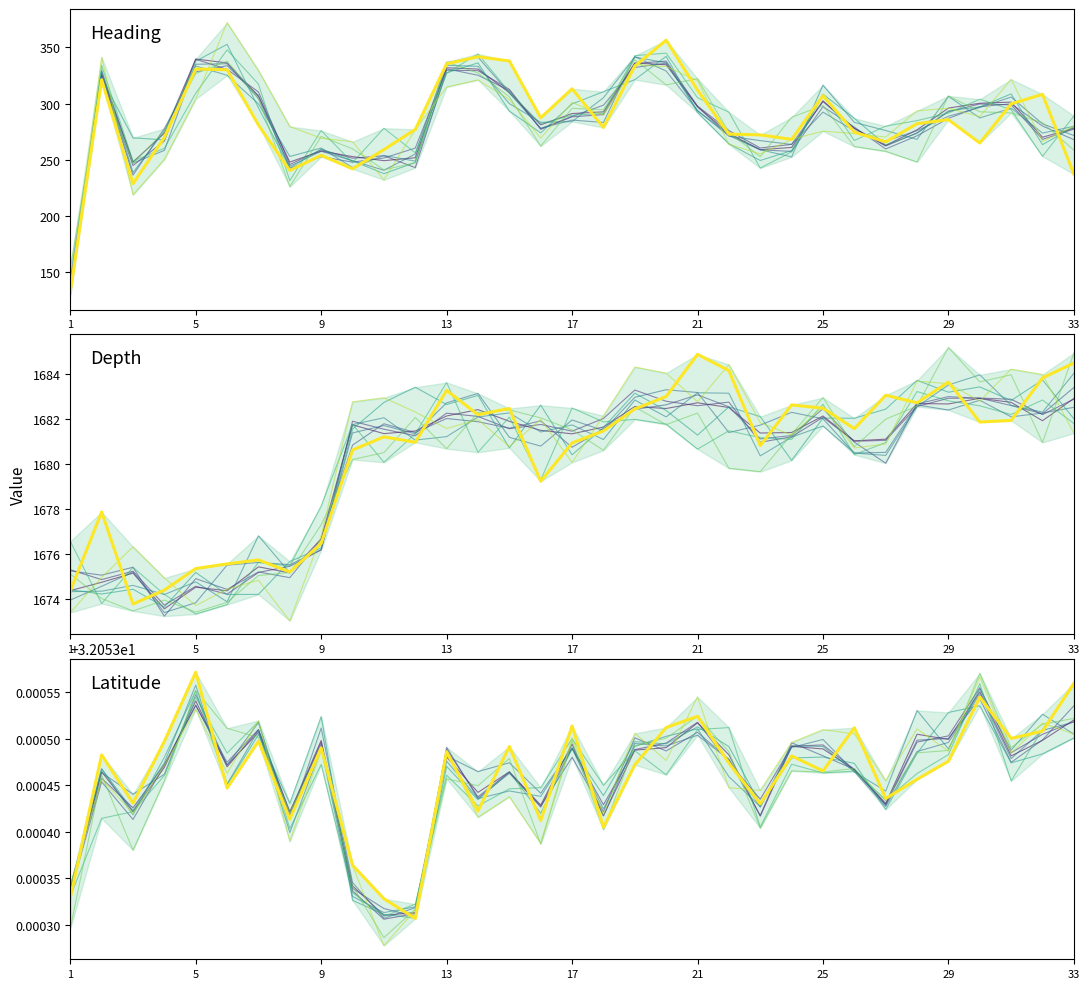

True or false: Depth has more than 1 interior local peaks.

True